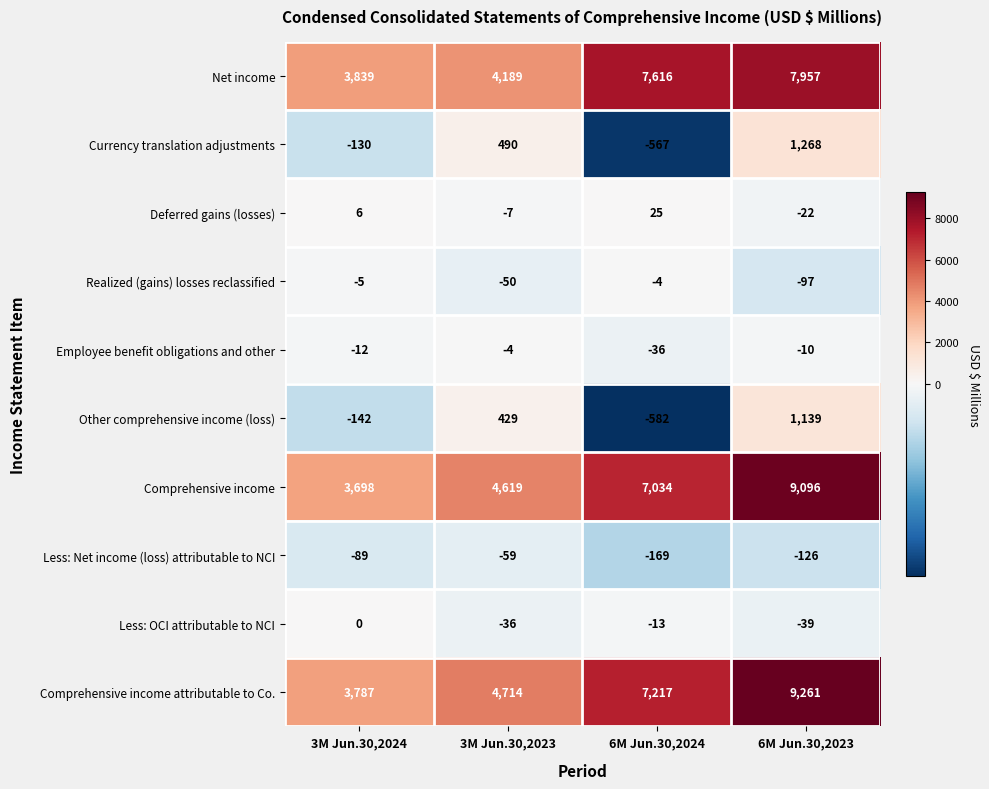

Which label corresponds to the smallest value in the chart?

6M Jun.30,2024